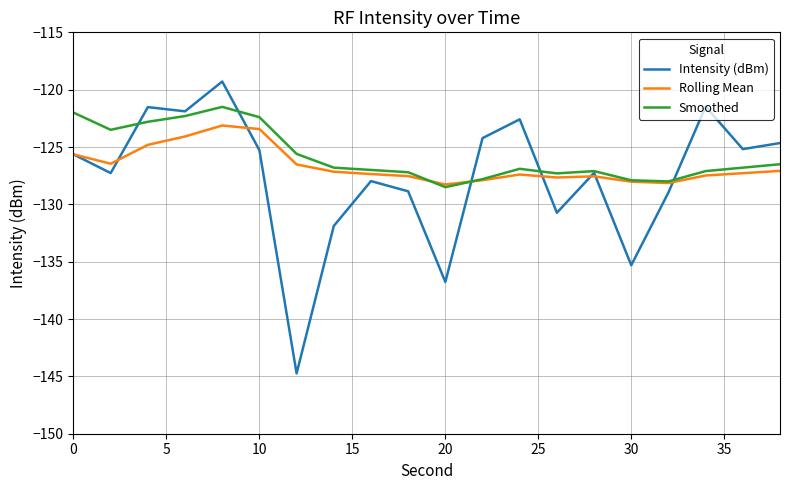

List the series in order of their peak value, highest first.

Intensity (dBm), Smoothed, Rolling Mean